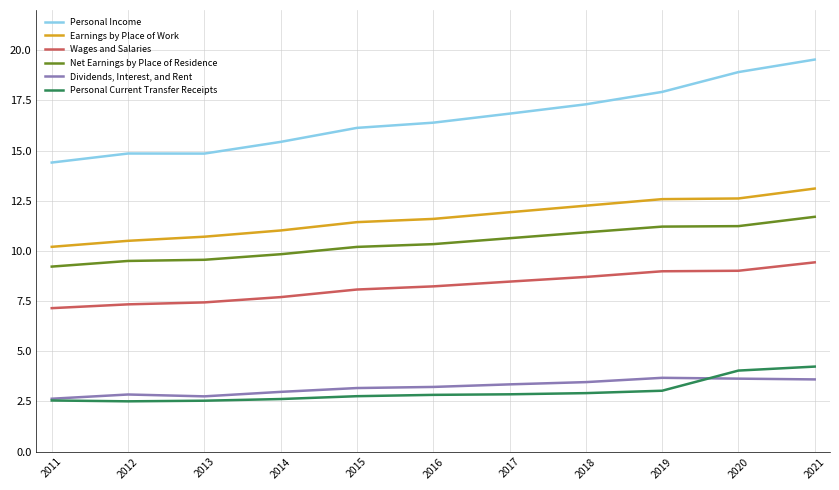

List the series in order of their peak value, highest first.

Personal Income, Earnings by Place of Work, Net Earnings by Place of Residence, Wages and Salaries, Personal Current Transfer Receipts, Dividends, Interest, and Rent